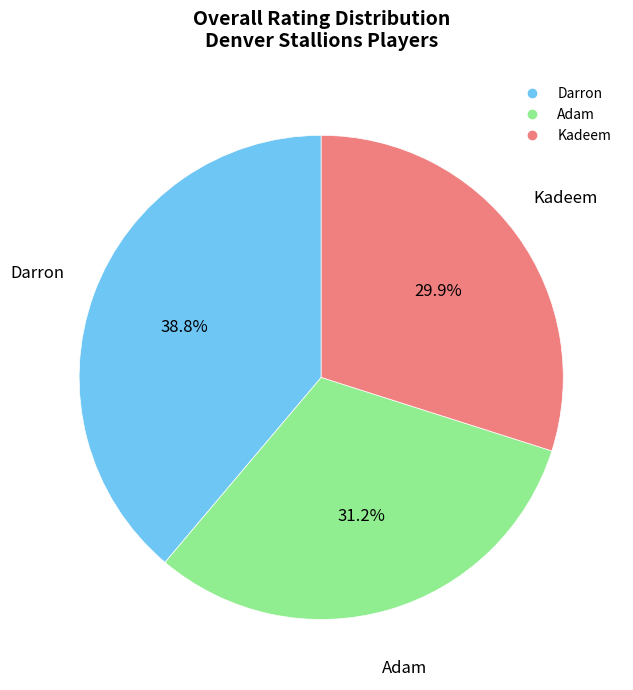

Does Darron represent more than half of the total?

No